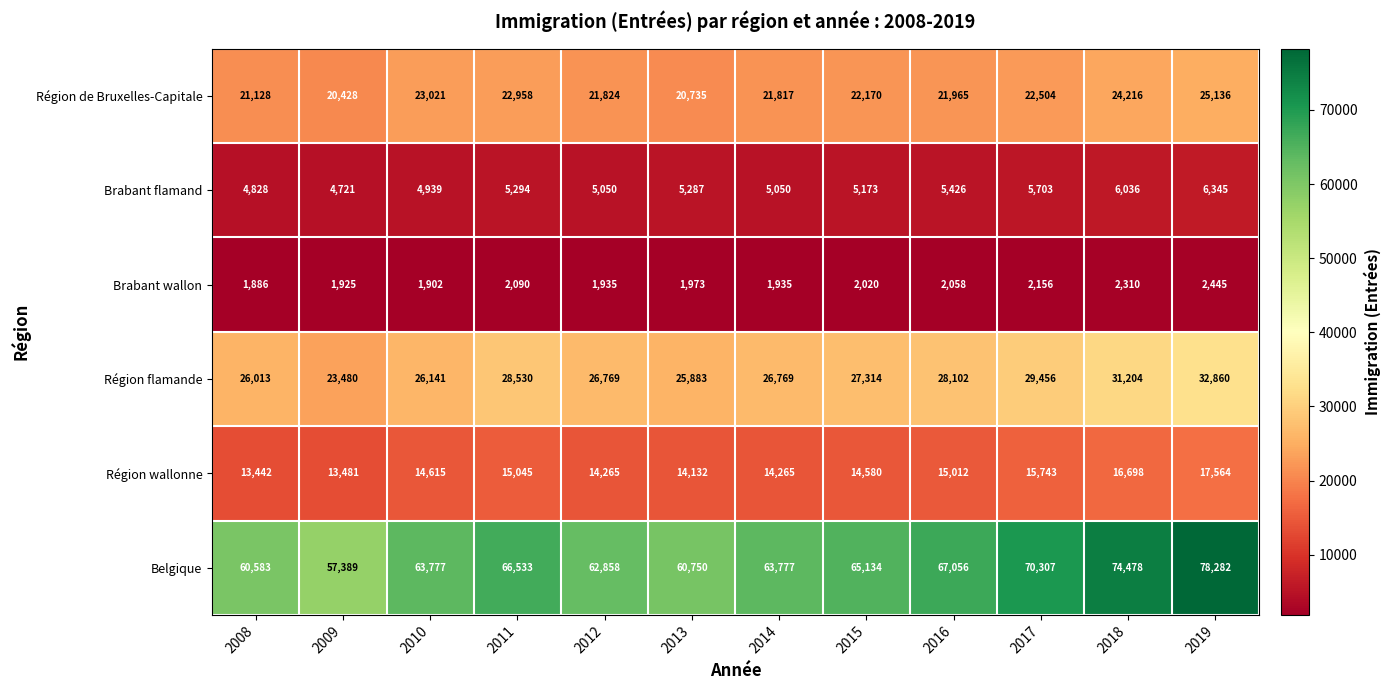

At which label does Belgique first exceed 65134?

2011